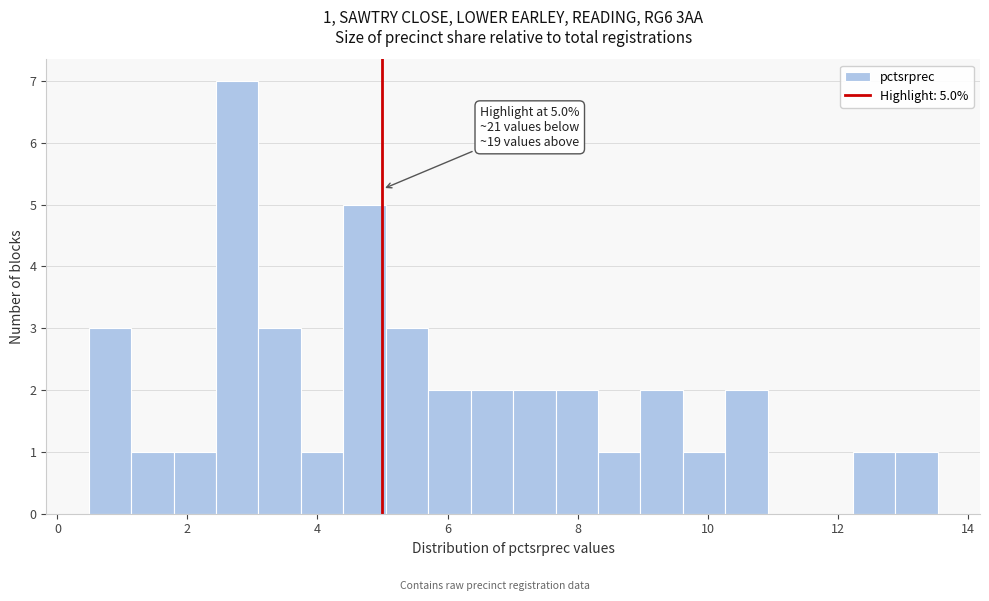

Read against the x-axis, roughly where is the centre of the tallest bar?

2.8